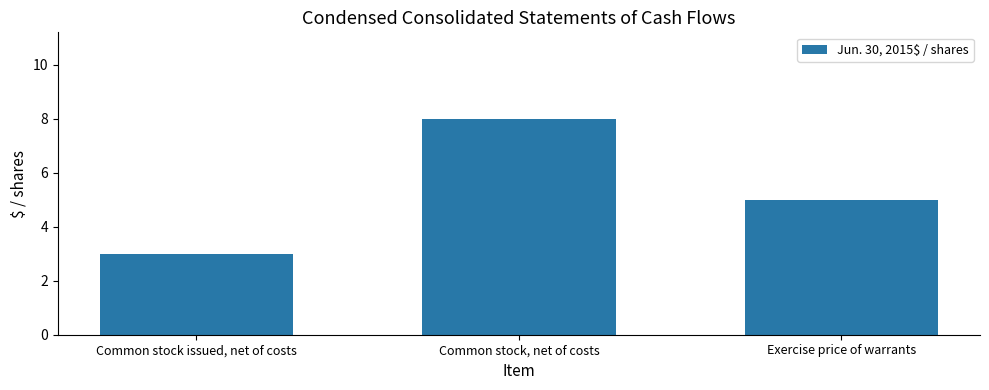

What is the value of the 2nd bar from the left?

8